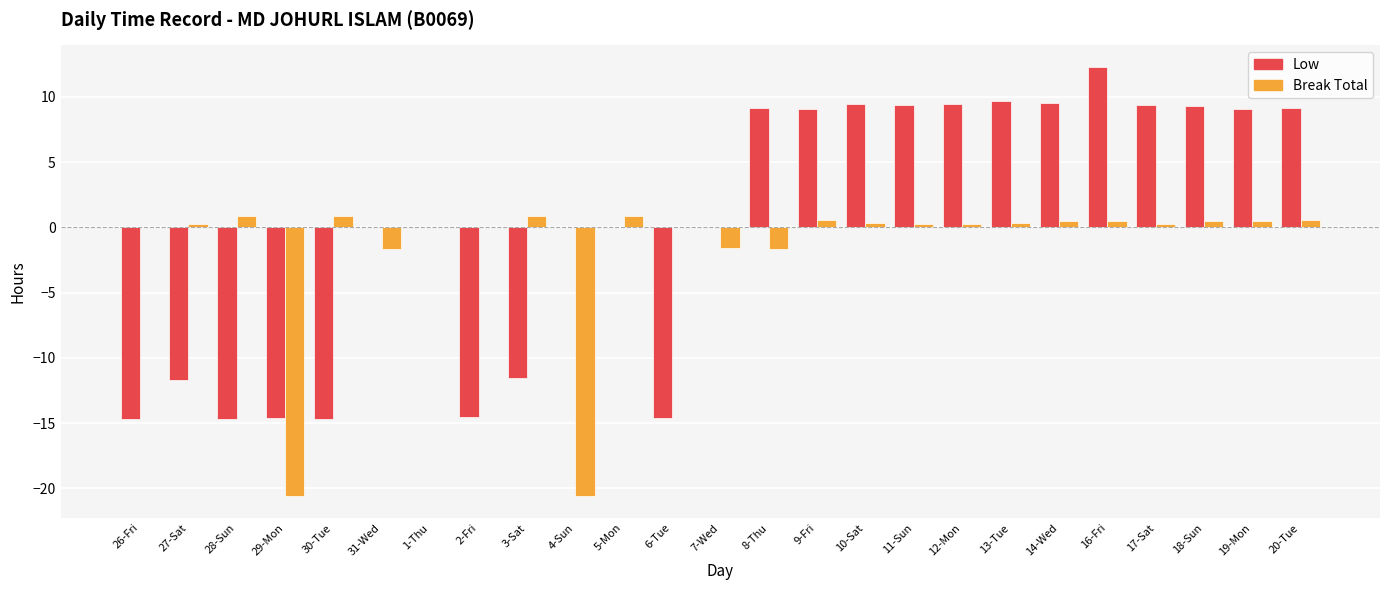

True or false: Low has a value of 9.4 at 12-Mon.

True